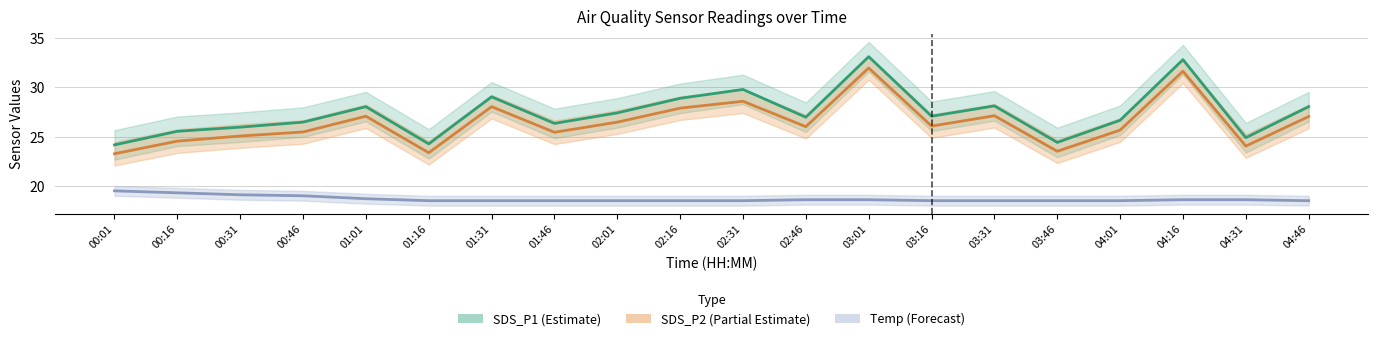

Which category has the lowest value in the SDS_P2 (Partial Estimate) series?

00:01